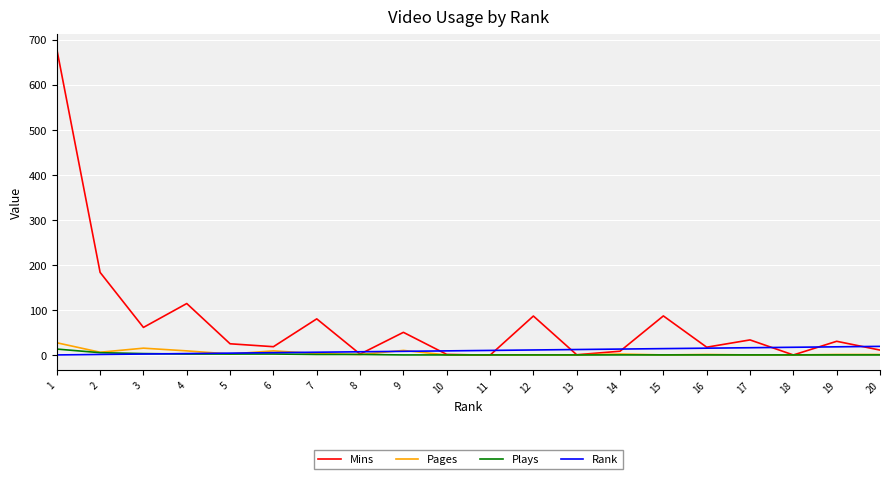

What is the greatest value displayed?

680.0